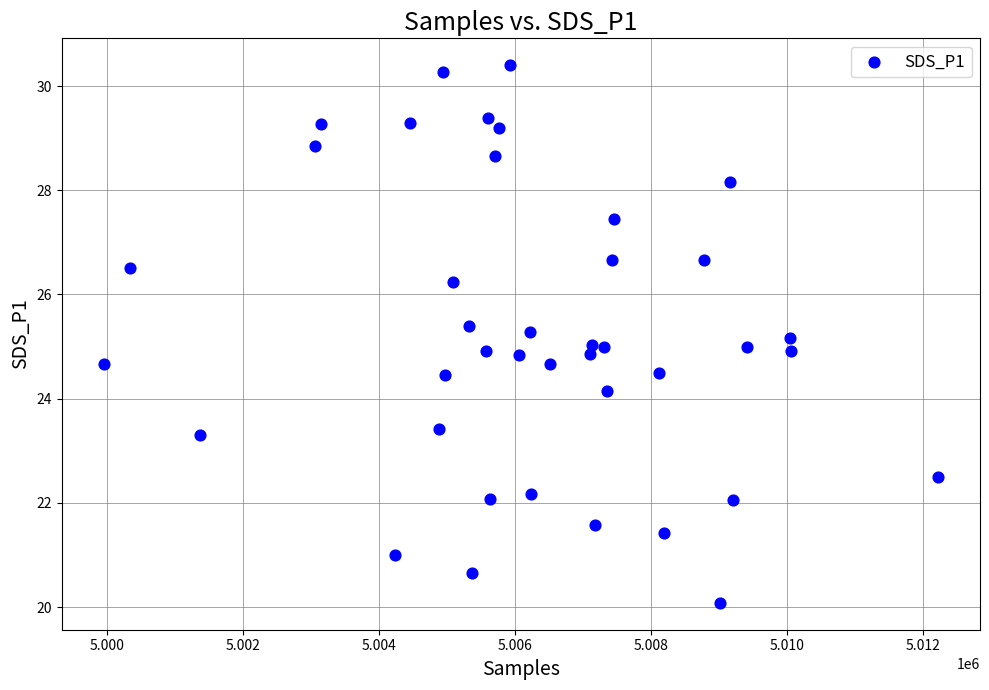

What is the range of X values (max minus min)?

12286.0